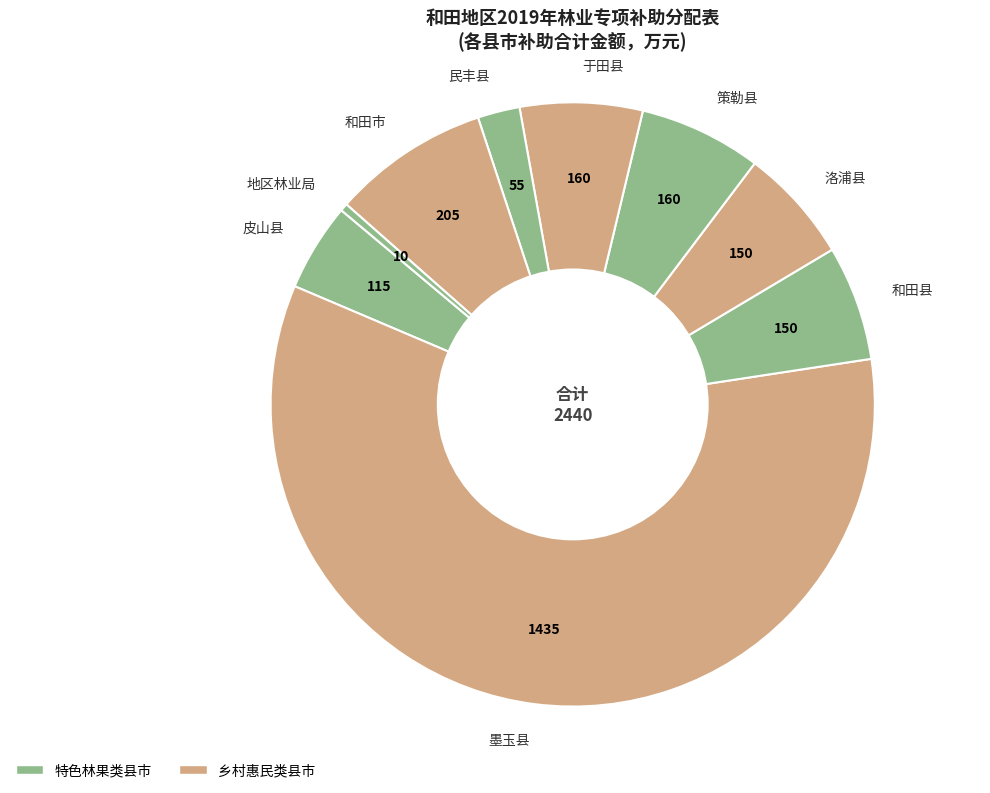

Does any single category account for the majority?

Yes